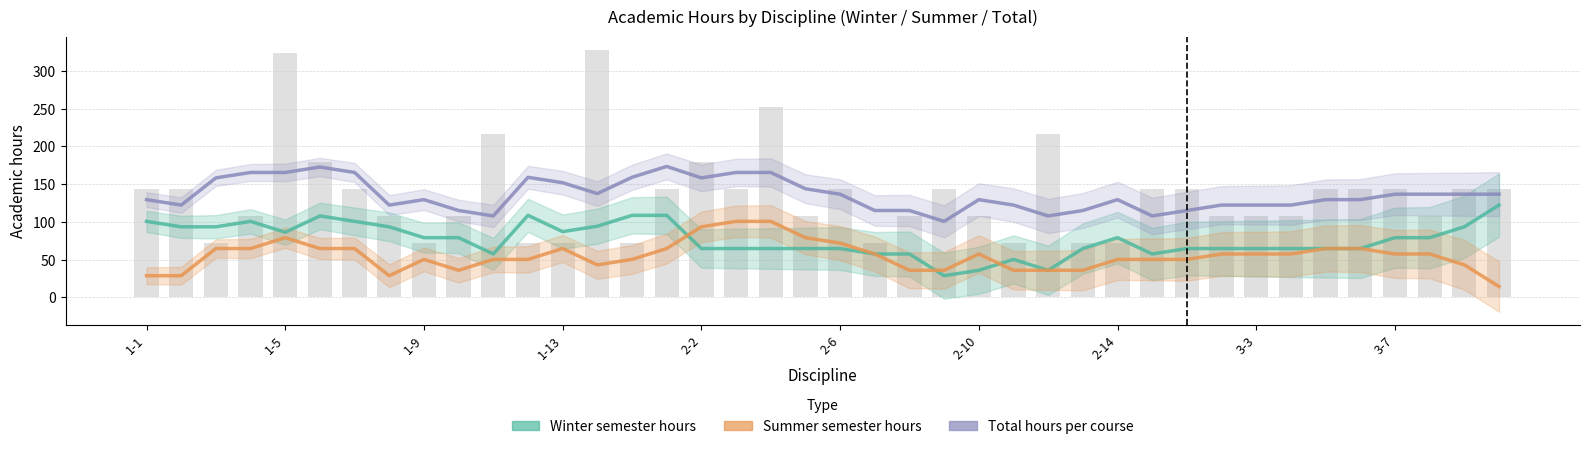

Is it true that Summer semester hours equals 28.8 at 1-1?

True